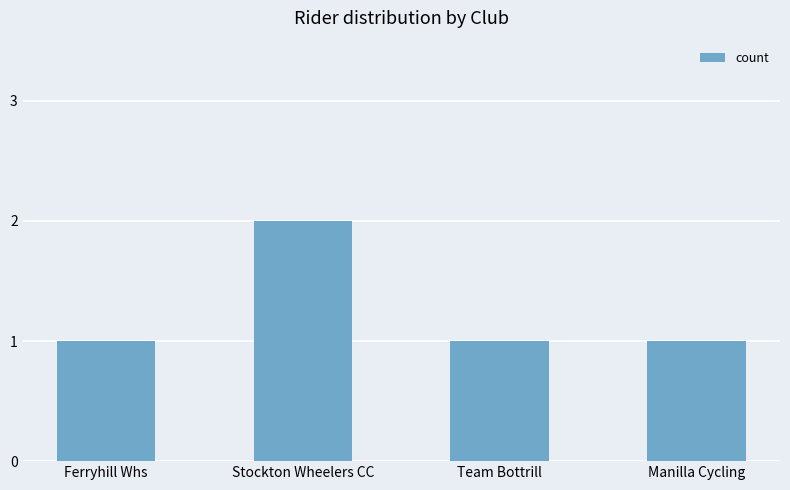

What is the label of the 4th bar from the left?

Manilla Cycling